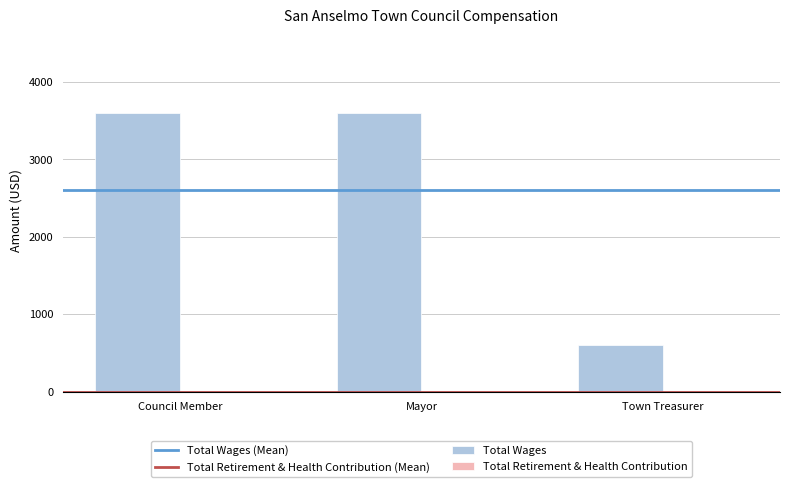

How many values are between 600 and 3600?

3